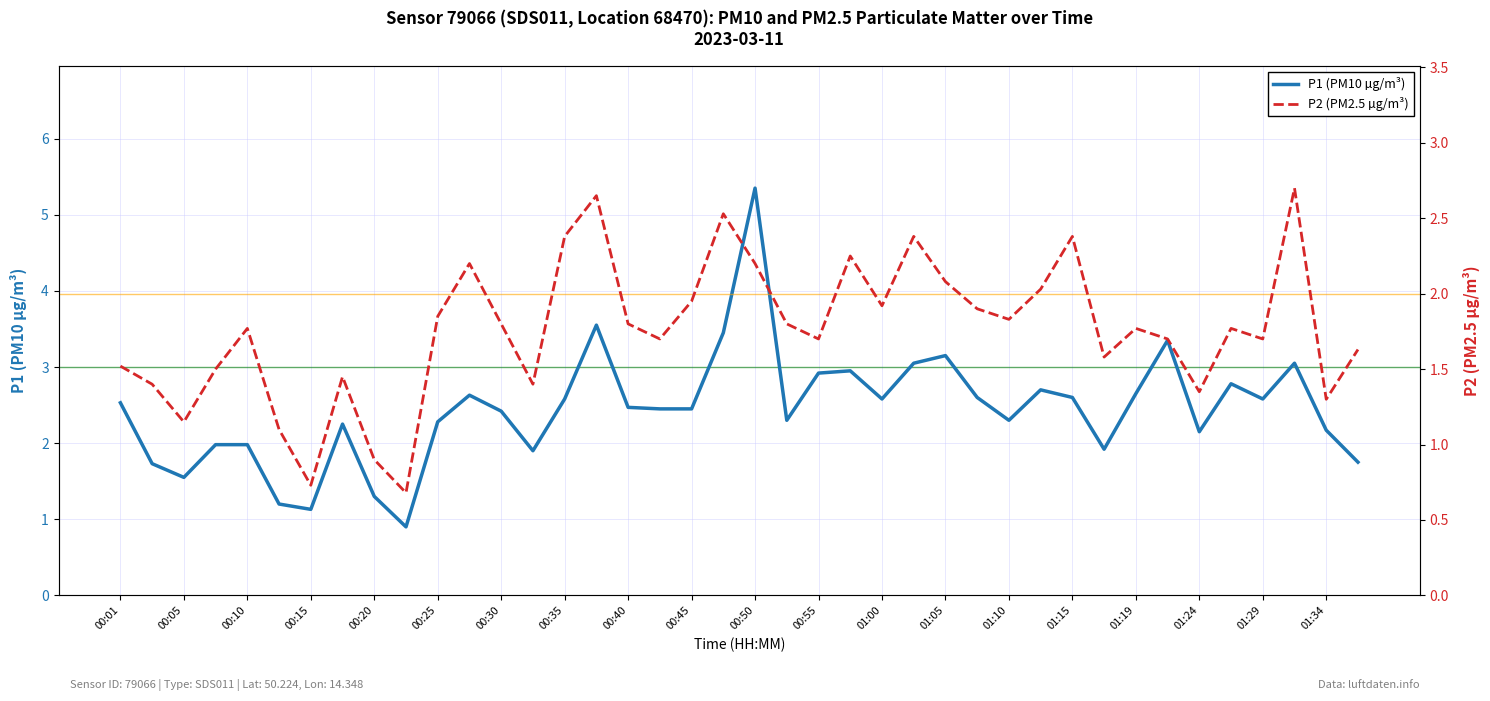

Is it true that P1 (PM10 µg/m³) equals 2.9 at 00:55?

True